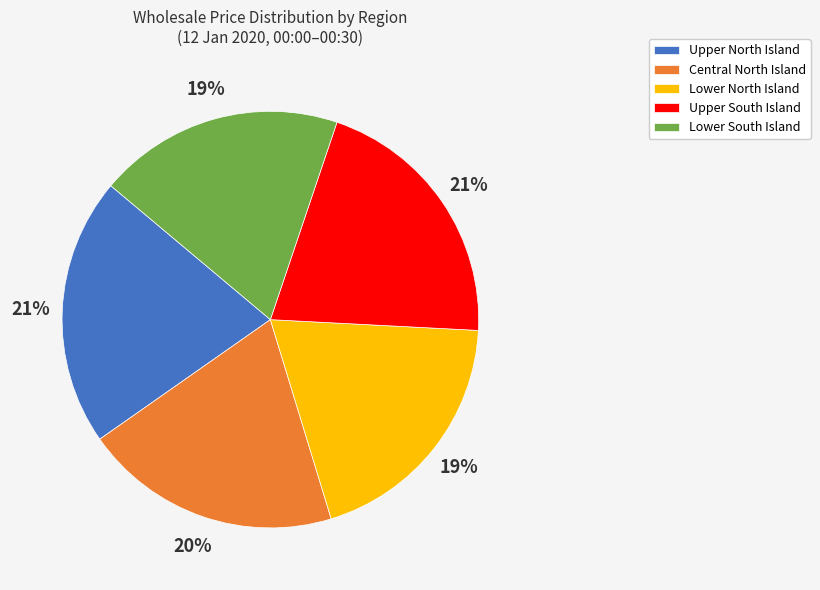

Between Lower North Island and Upper South Island, which is larger?

Upper South Island